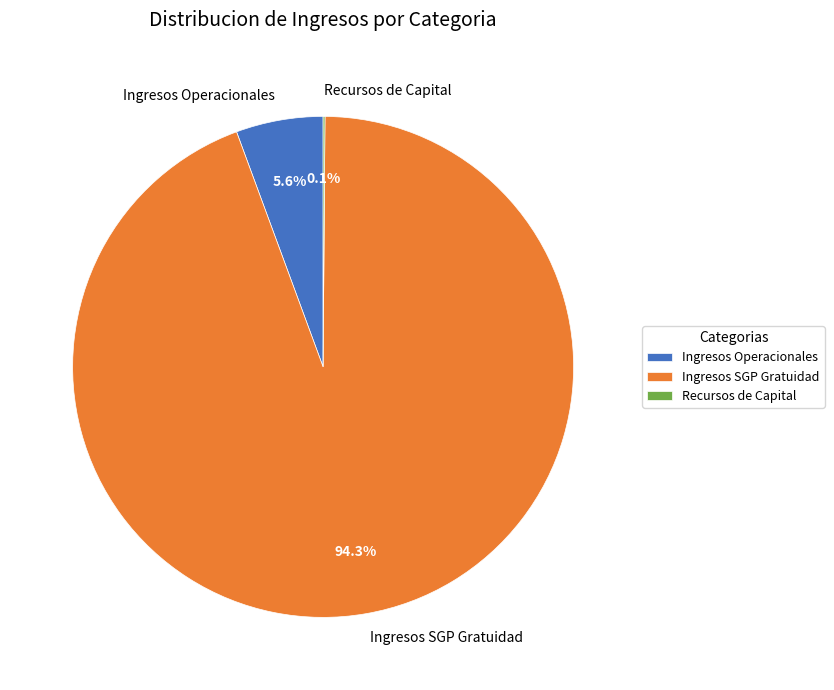

Which category has the biggest portion of the pie?

Ingresos SGP Gratuidad